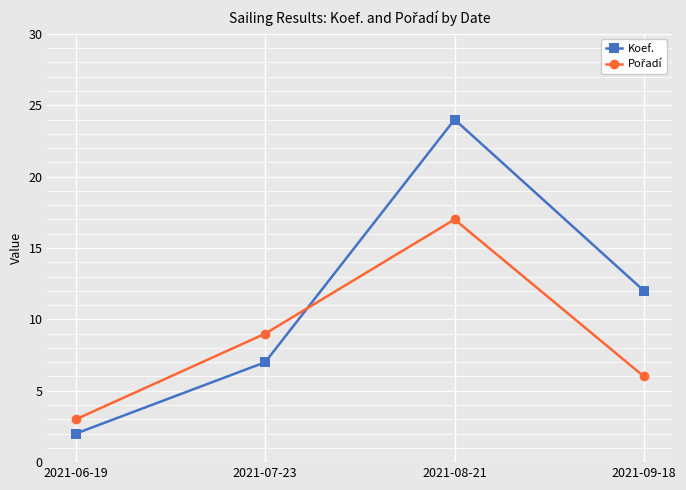

At how many categories does at least one series exceed 8?

3